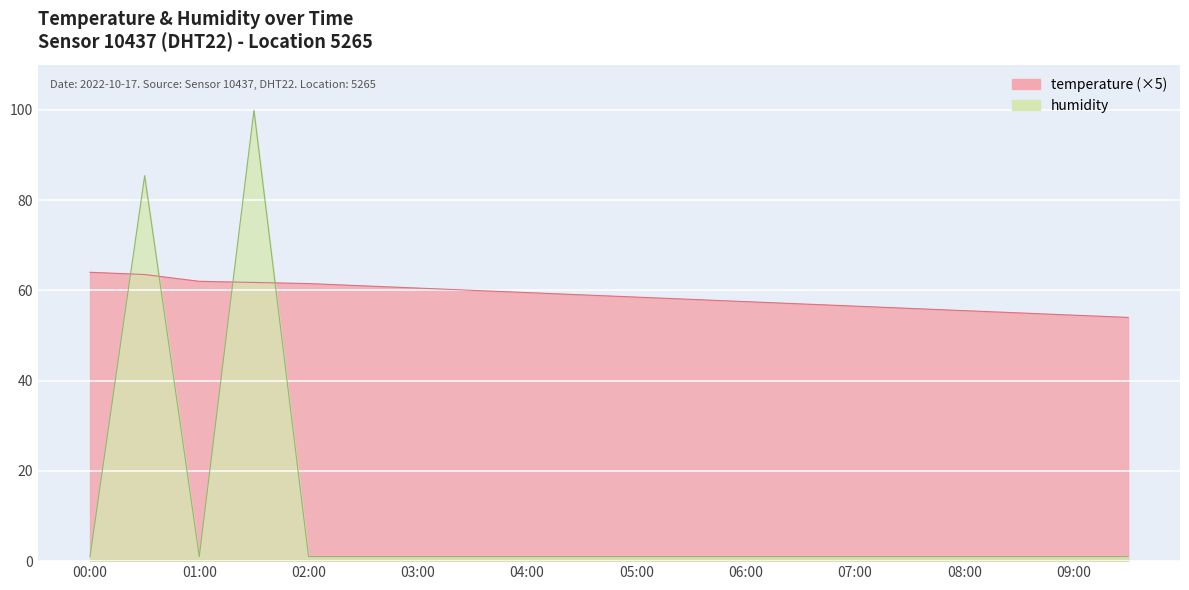

What is the label of the 8th point from the right?

06:00